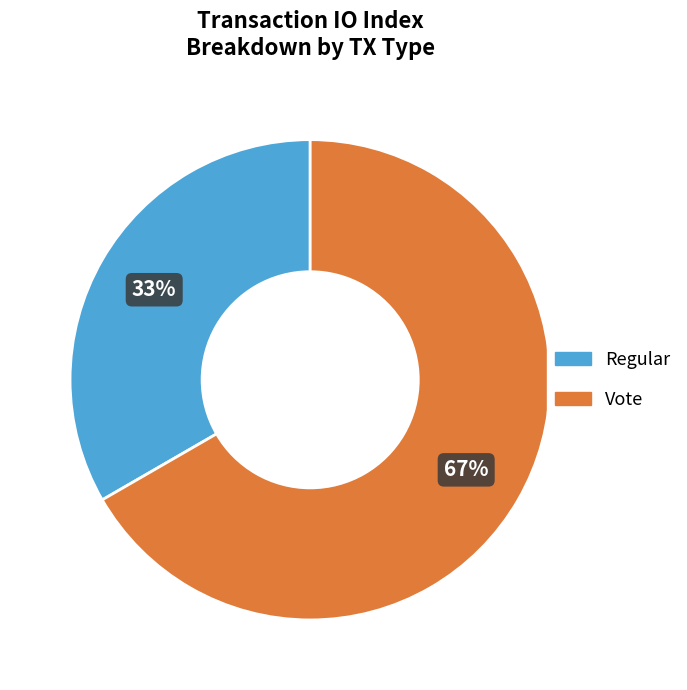

How many slices are in this pie chart?

2